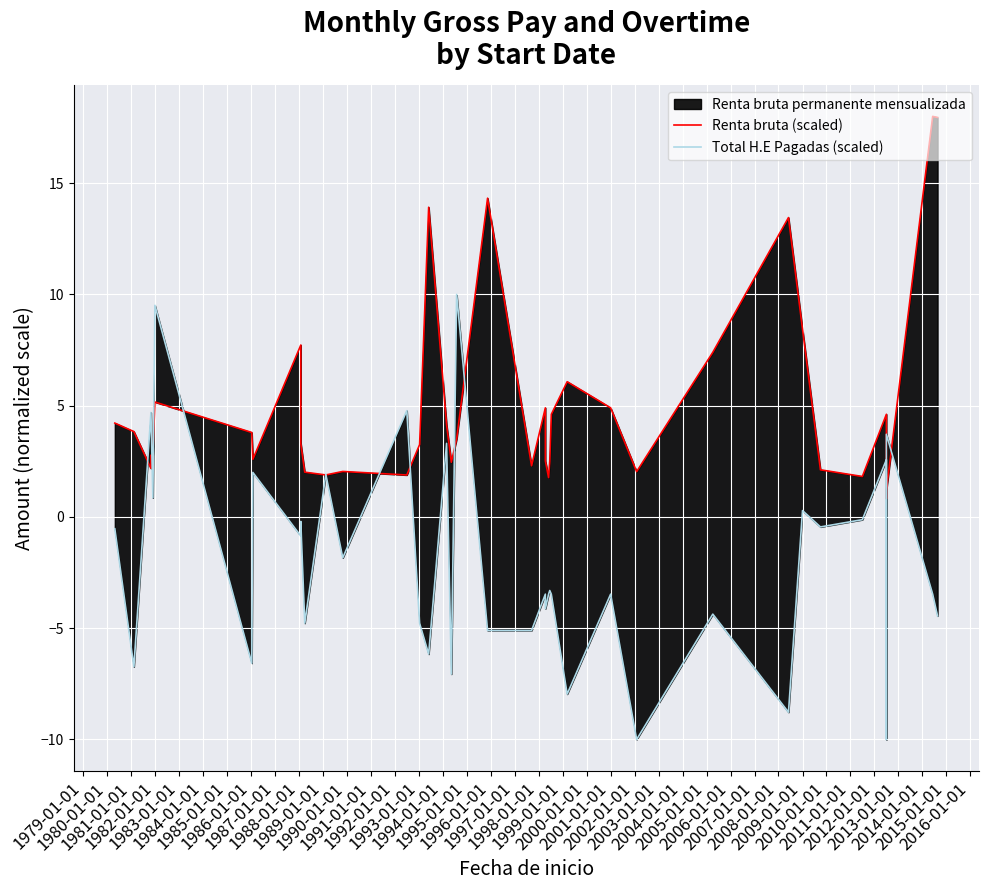

What is the sum of all Renta bruta (scaled) values?

196.1